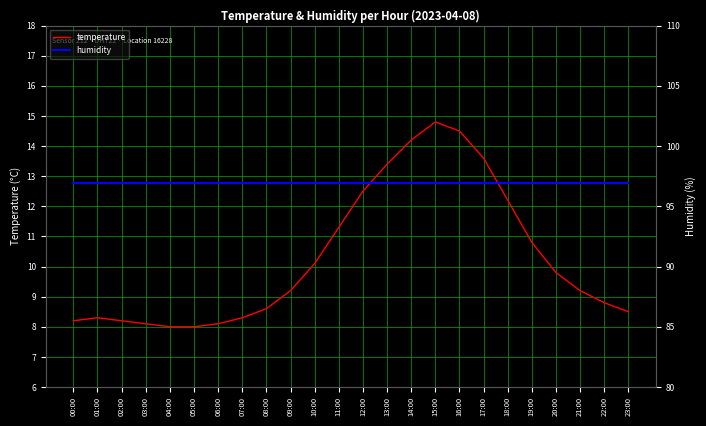

What is the approximate value of humidity at 03:00?

96.9